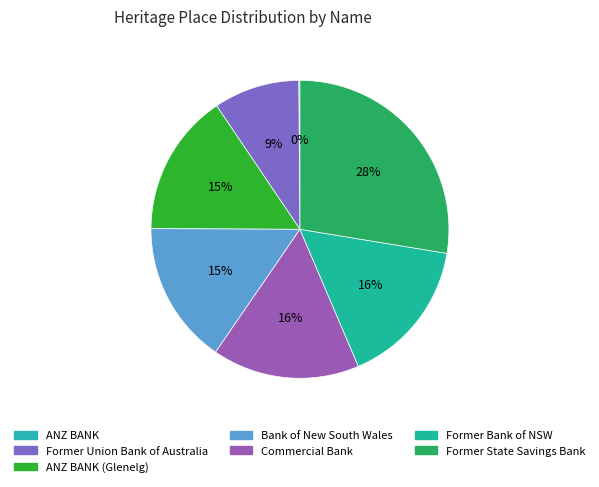

Is there a majority slice in this chart?

No